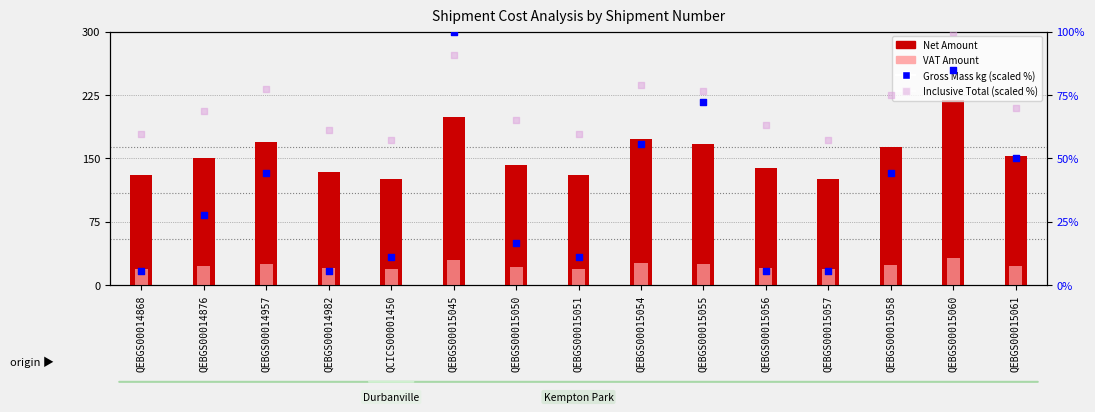

Which series reaches the maximum Y coordinate?

Net Amount